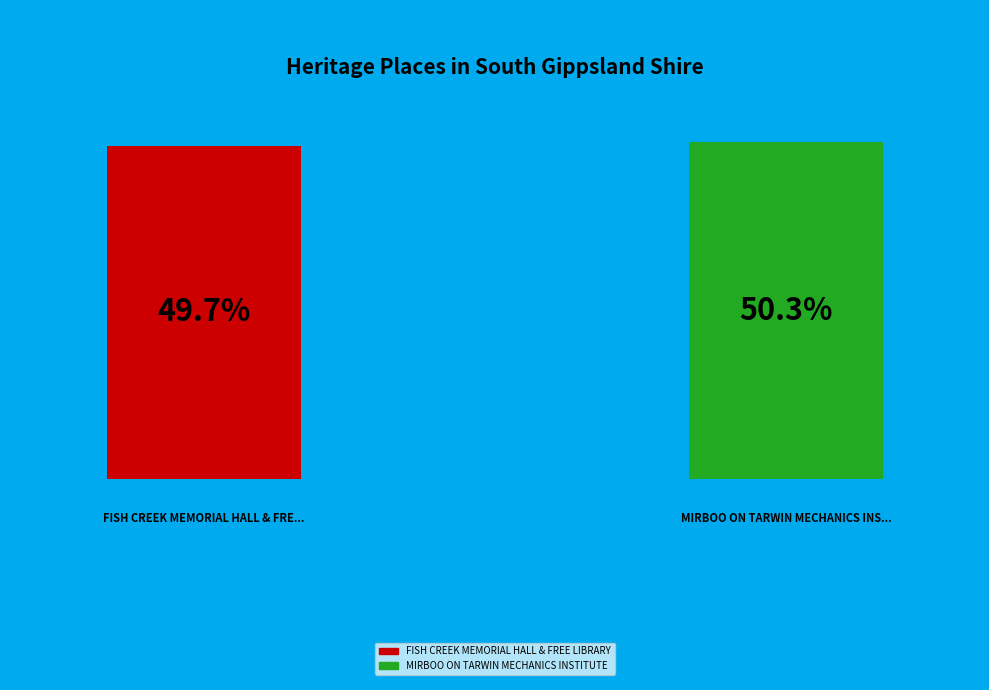

Is there a majority slice in this chart?

Yes